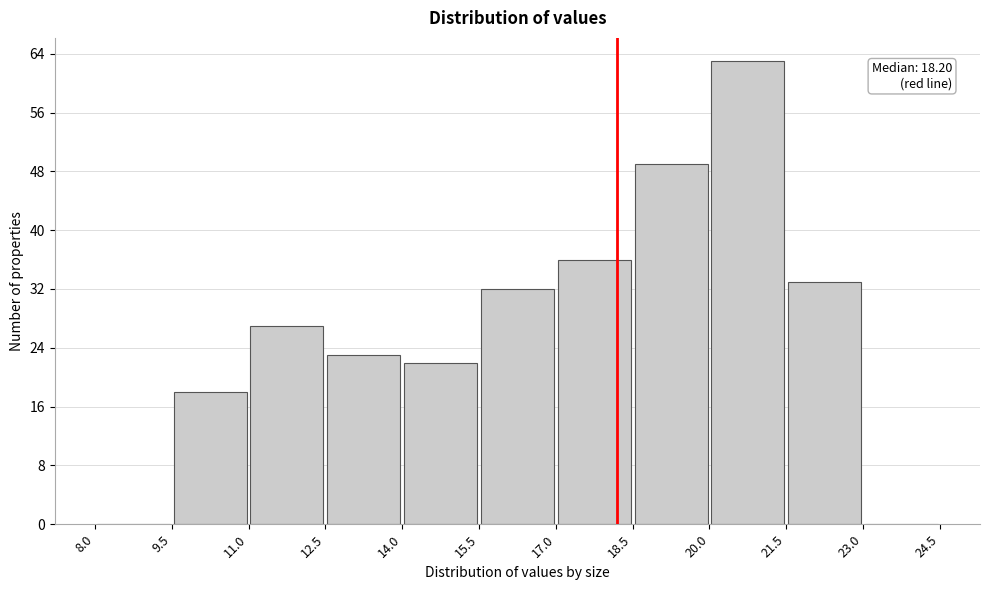

Over which range of the x-axis is the bar tallest?

20.0 to 21.5